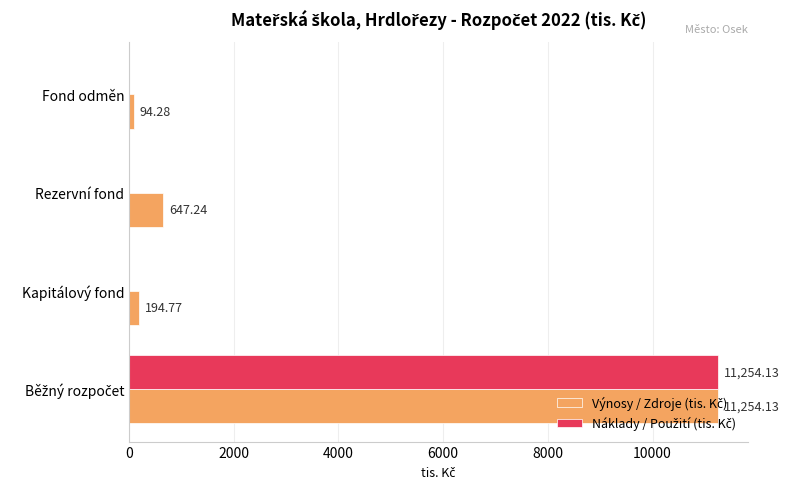

What is the total value across all series at Kapitálový fond?

194.8